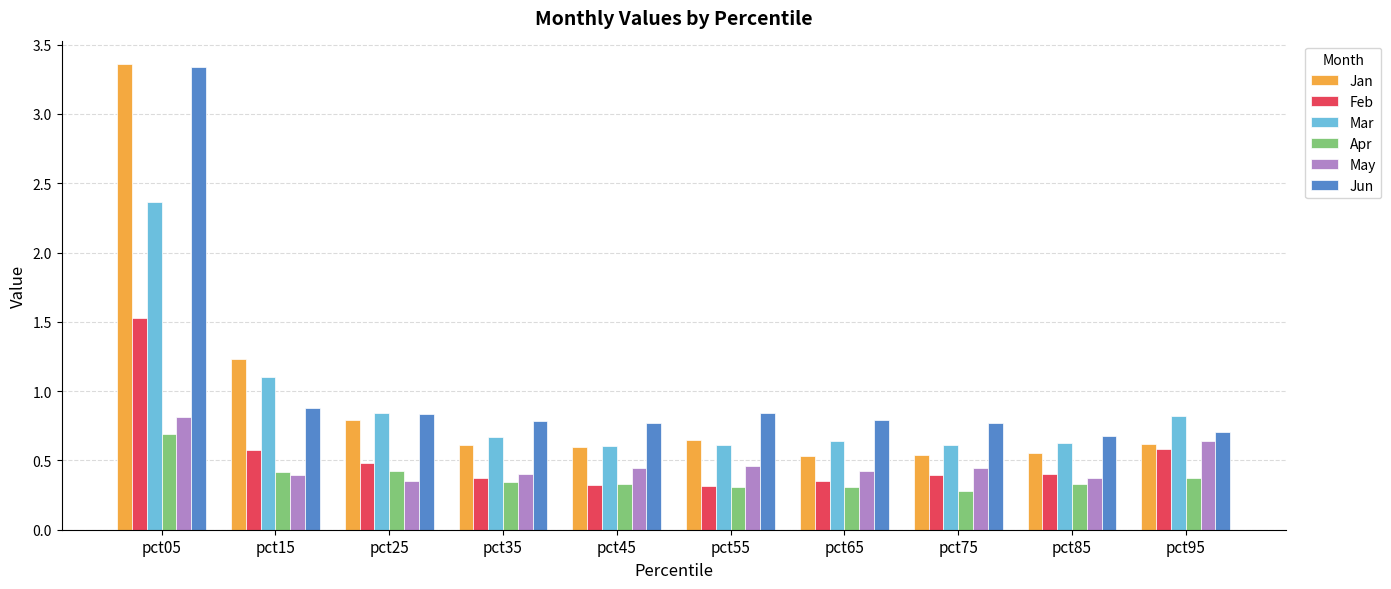

The Jun series shows 0.7 at pct85. True or false?

True